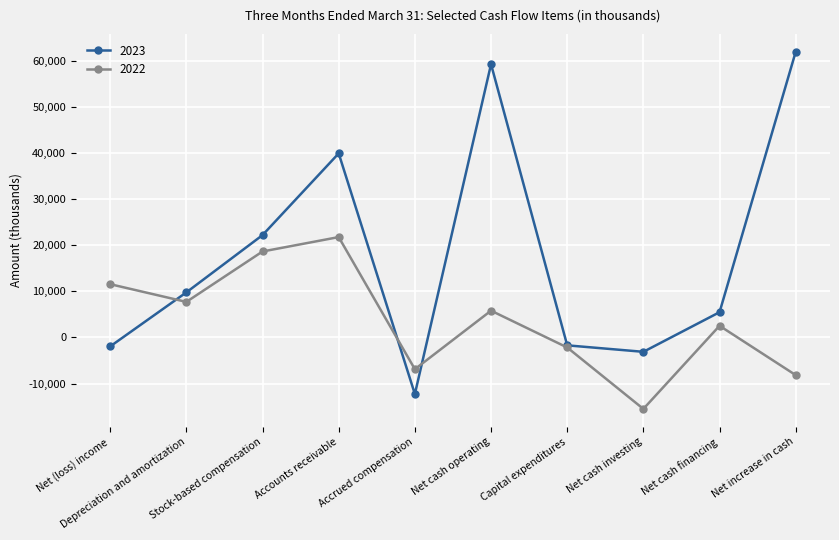

Which series ends up on top after the final intersection of 2022 and 2023?

2023